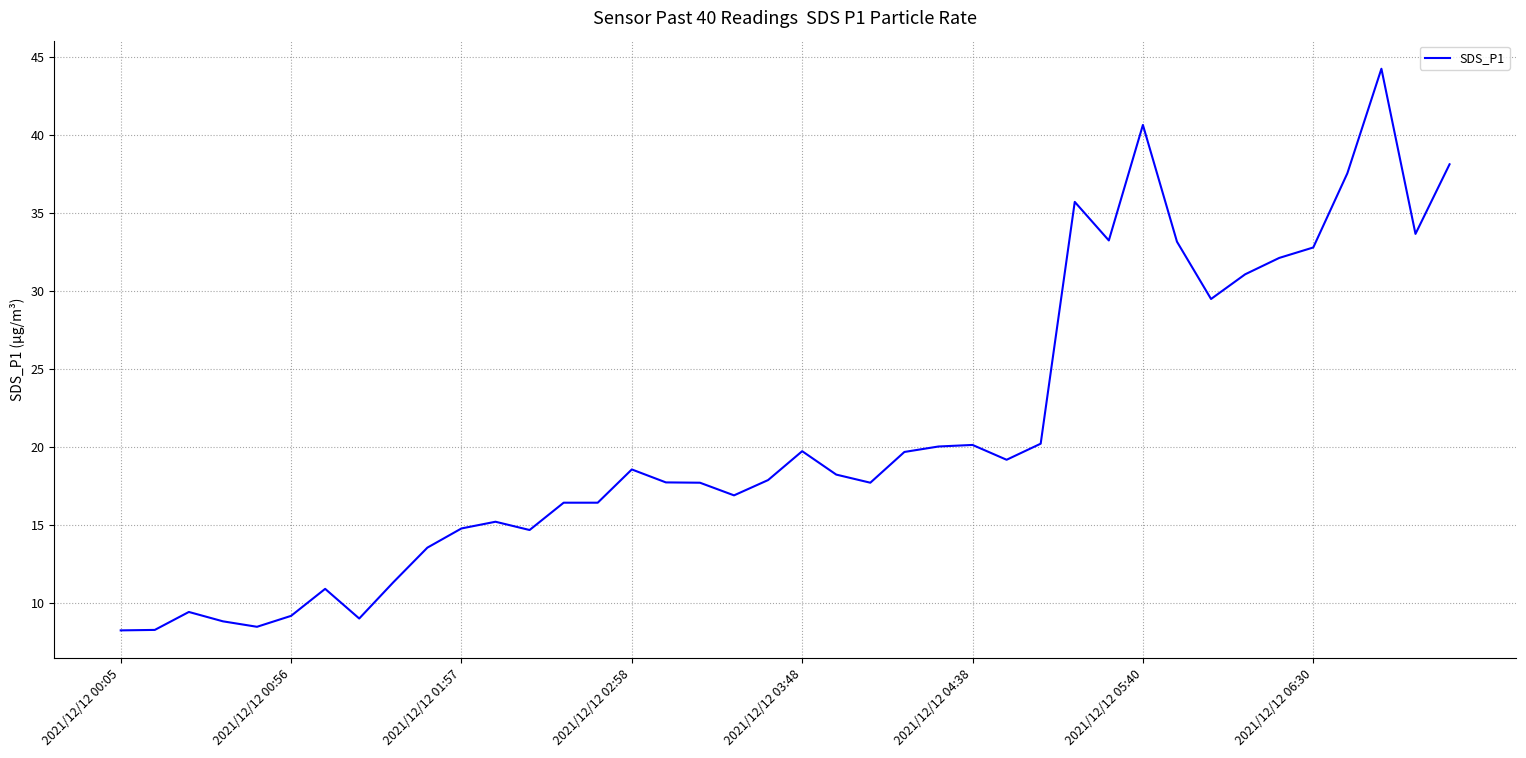

What is the smallest value displayed?

8.3